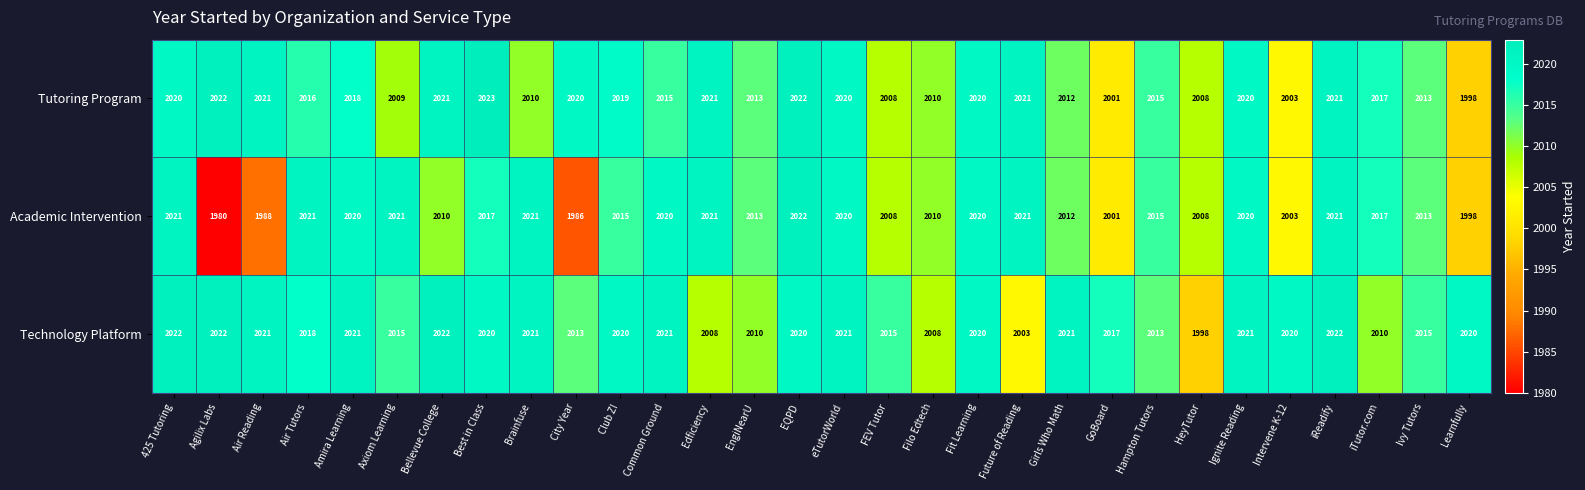

True or false: Tutoring Program has a value of 1204 at iReadify.

False